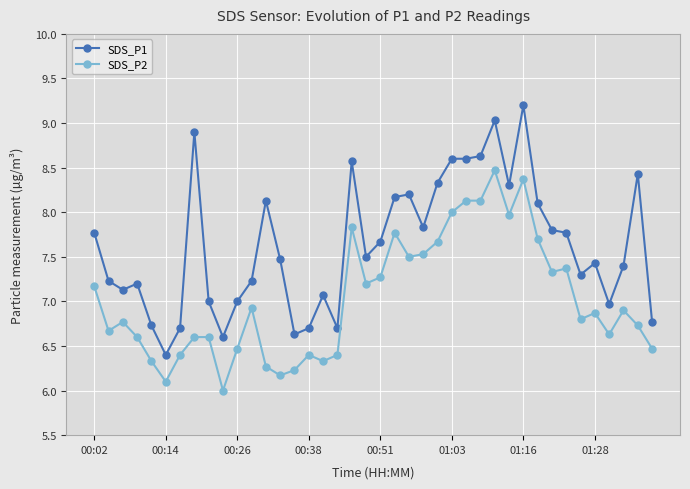

What is the maximum value for SDS_P2?

8.5